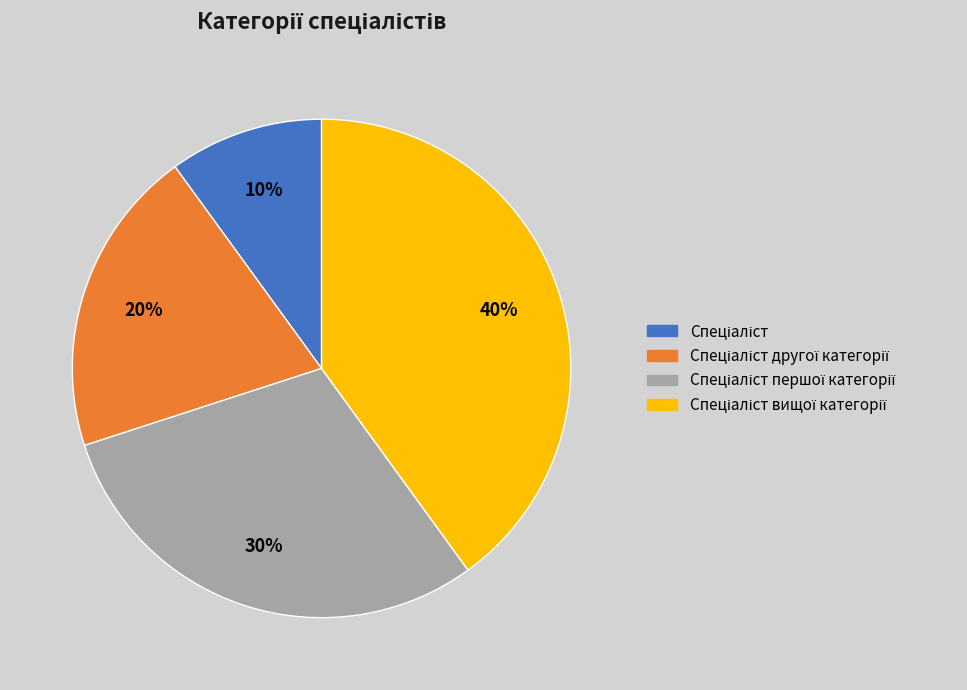

To the nearest percent, what is the average slice percentage?

25%